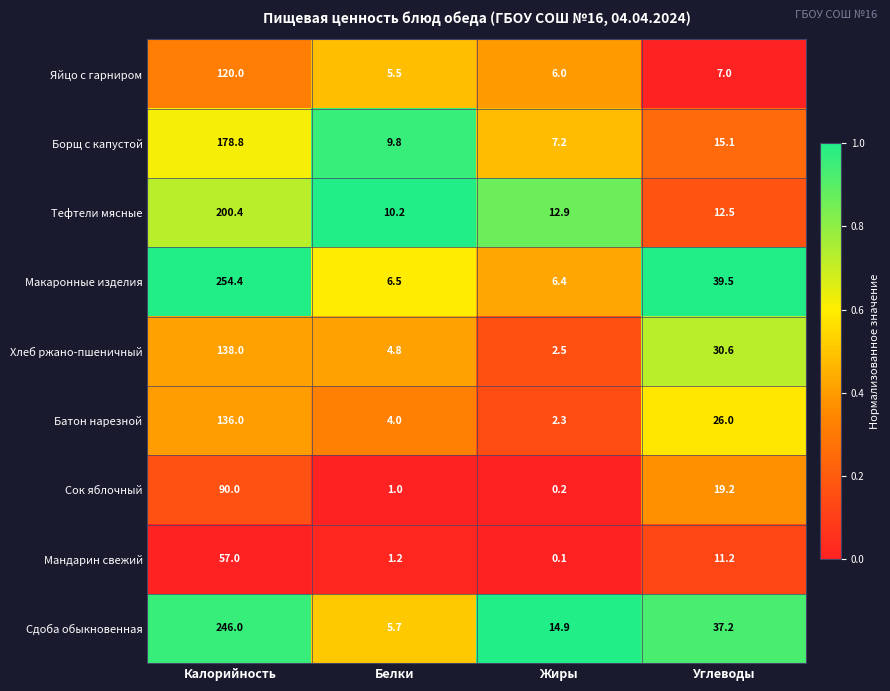

Rank the series at Углеводы from highest to lowest value.

Макаронные изделия, Сдоба обыкновенная, Хлеб ржано-пшеничный, Батон нарезной, Сок яблочный, Борщ с капустой, Тефтели мясные, Мандарин свежий, Яйцо с гарниром